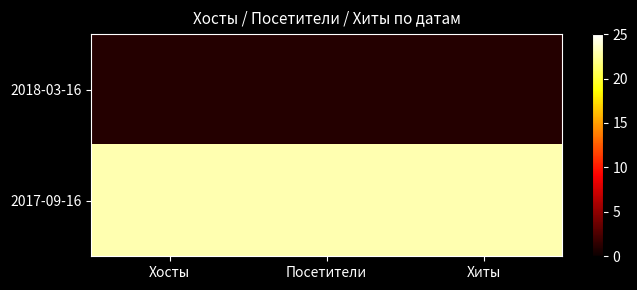

What is the smallest value displayed?

1